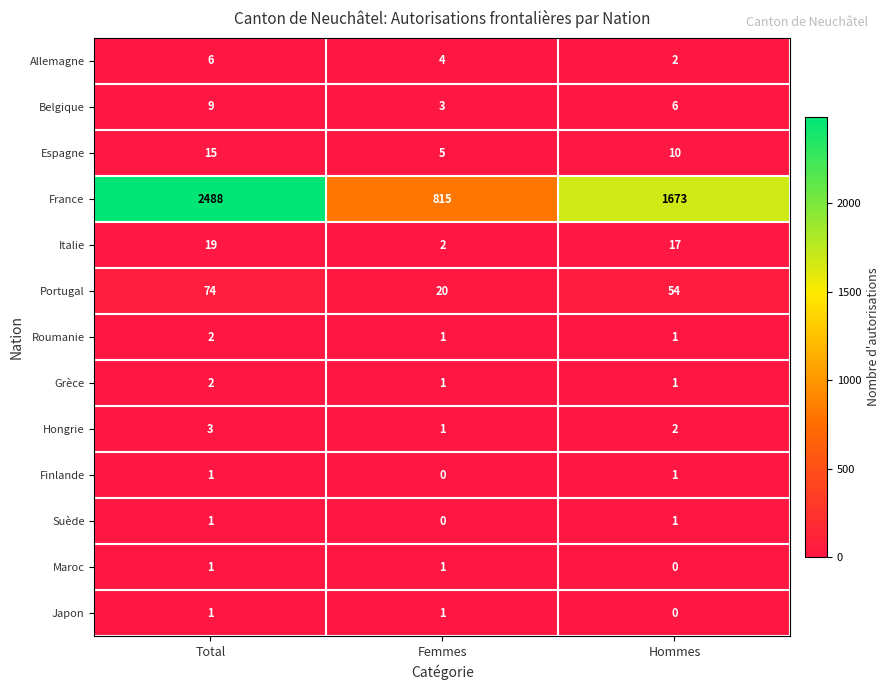

Which series changed the most between Total and Hommes?

France